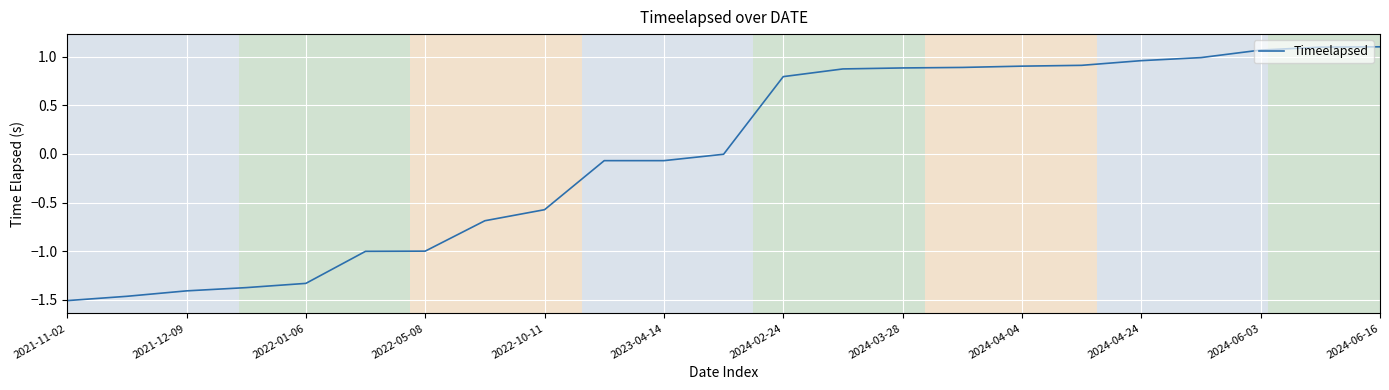

What is the difference between the maximum and minimum values?

2.6